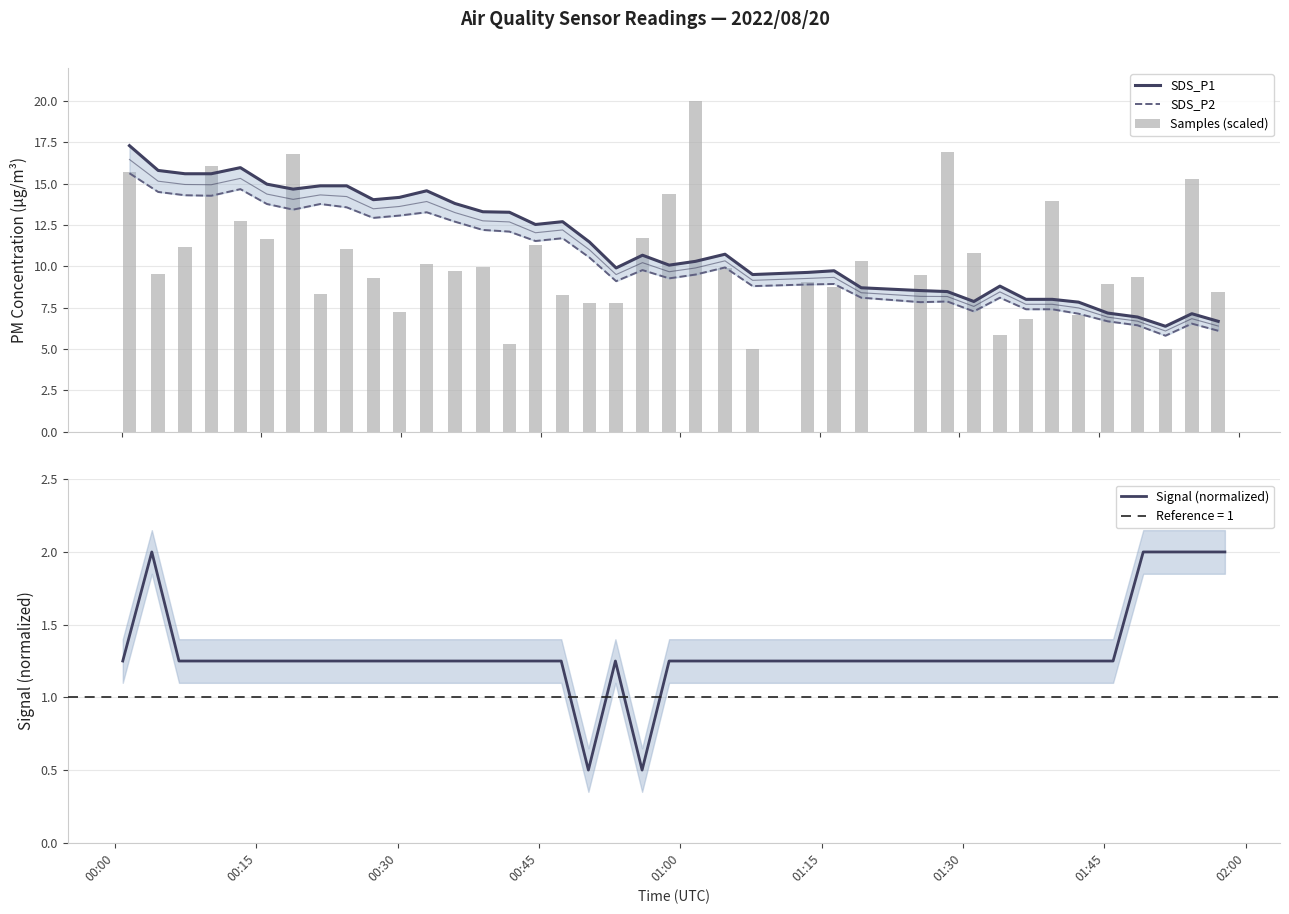

What is the maximum value for Signal (normalized)?

2.0